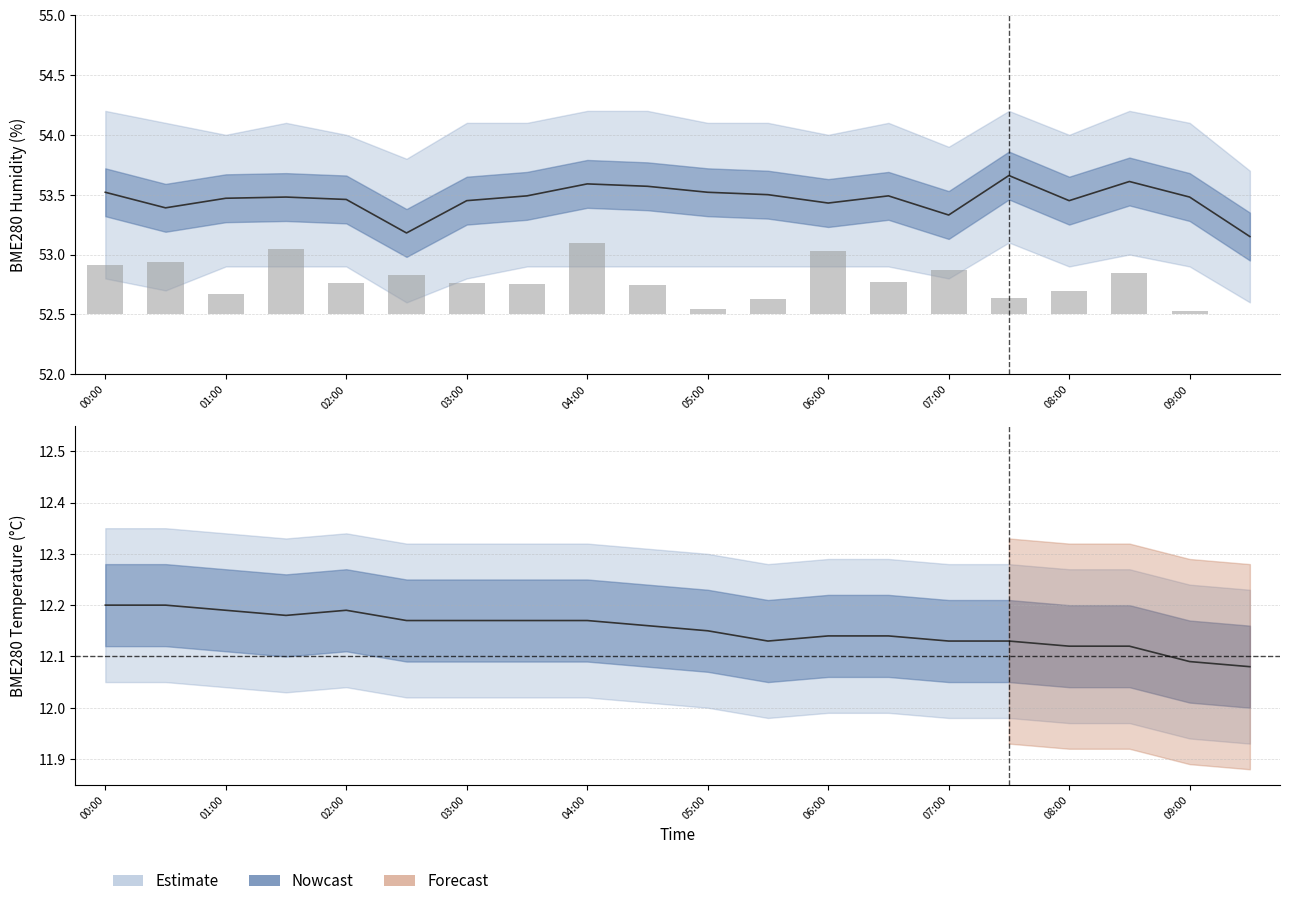

What is the average value?

0.3